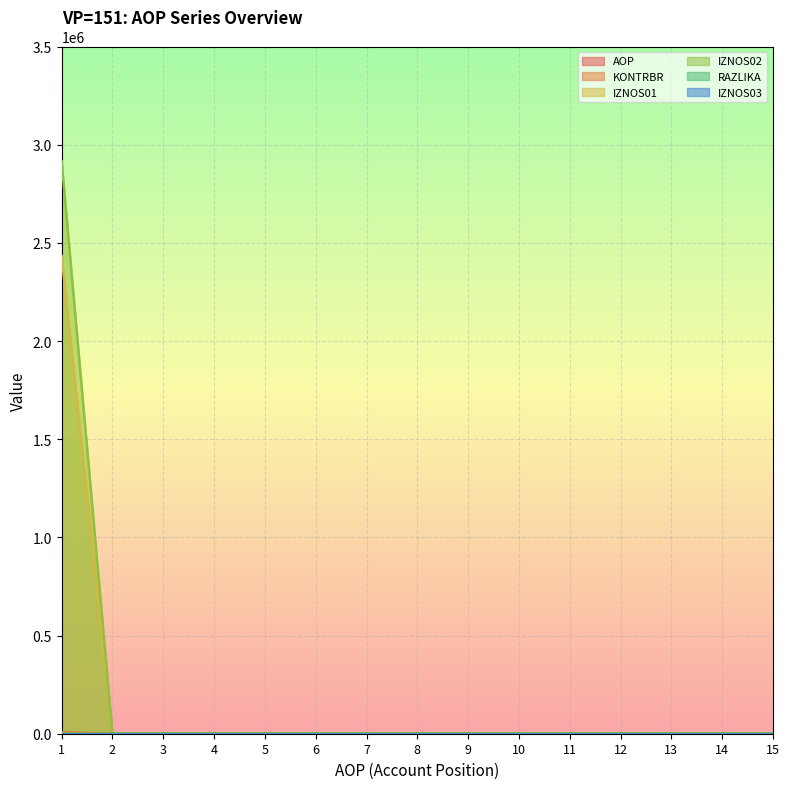

Where is KONTRBR nearest to the value 4132?

2